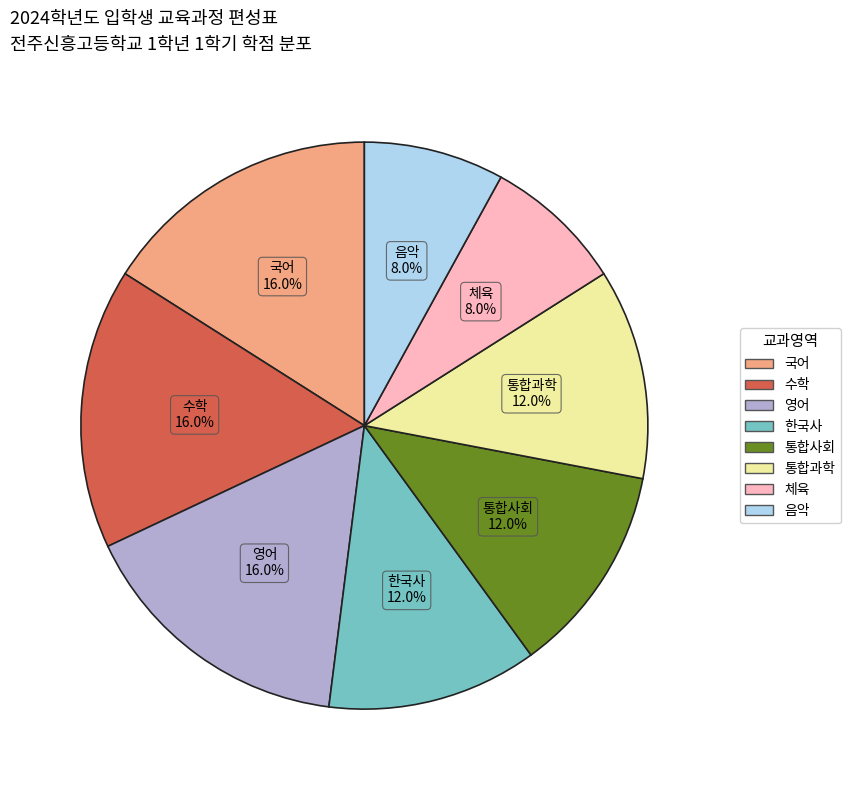

Does any single category account for the majority?

No